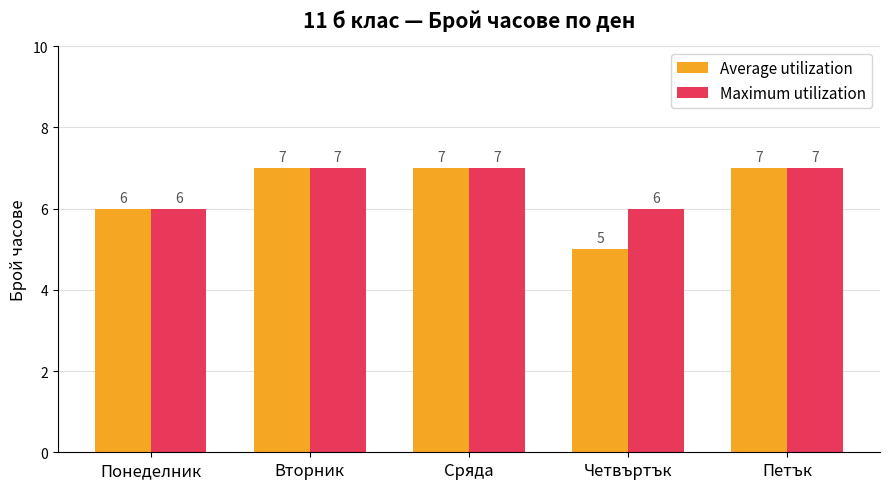

List the series in order of their overall mean, highest first.

Maximum utilization, Average utilization